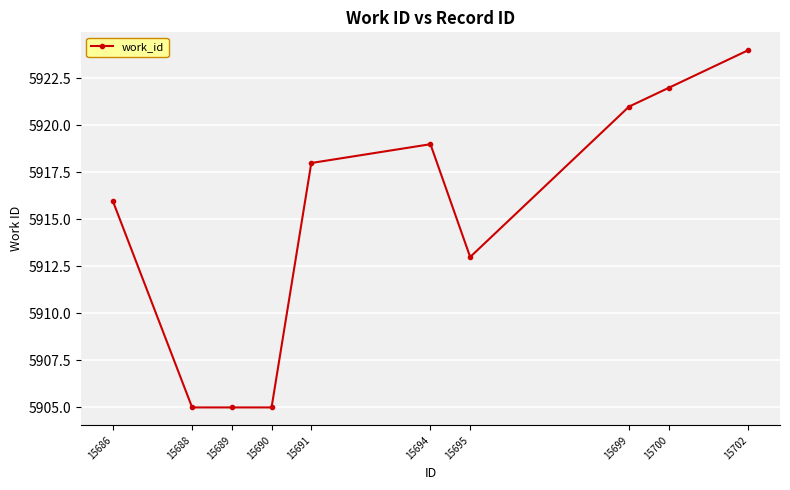

What is the difference between the values at 15700 and 15690?

17